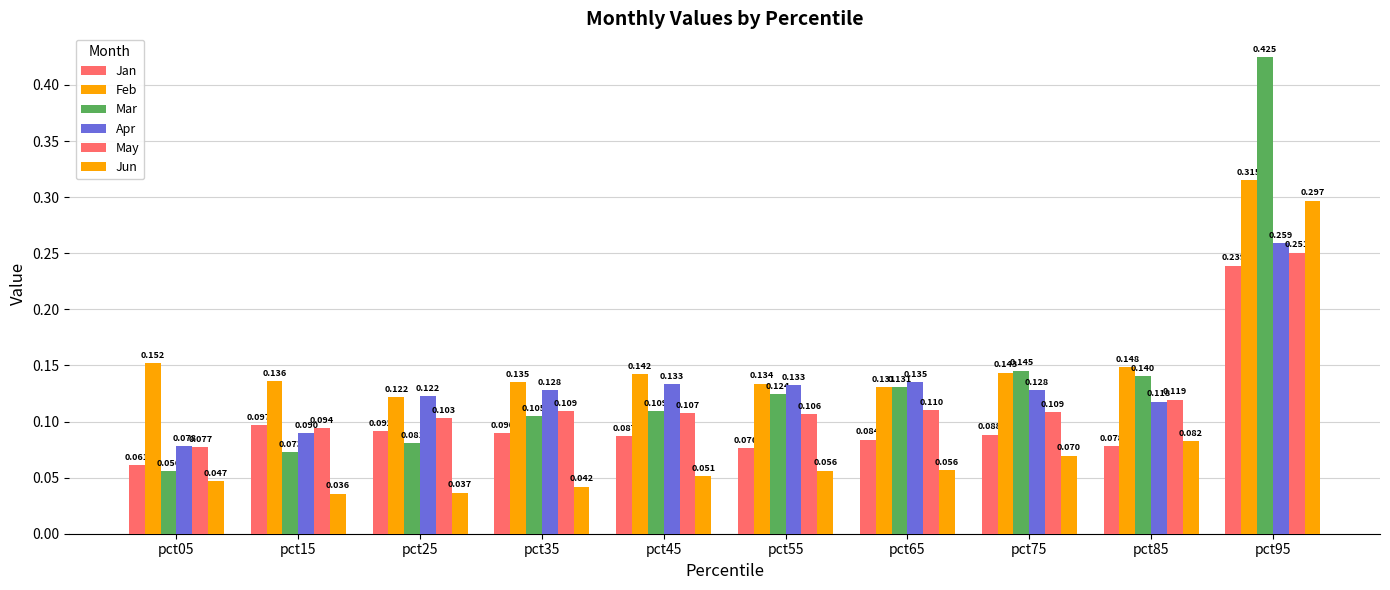

Which category has the lowest value across all series?

pct15